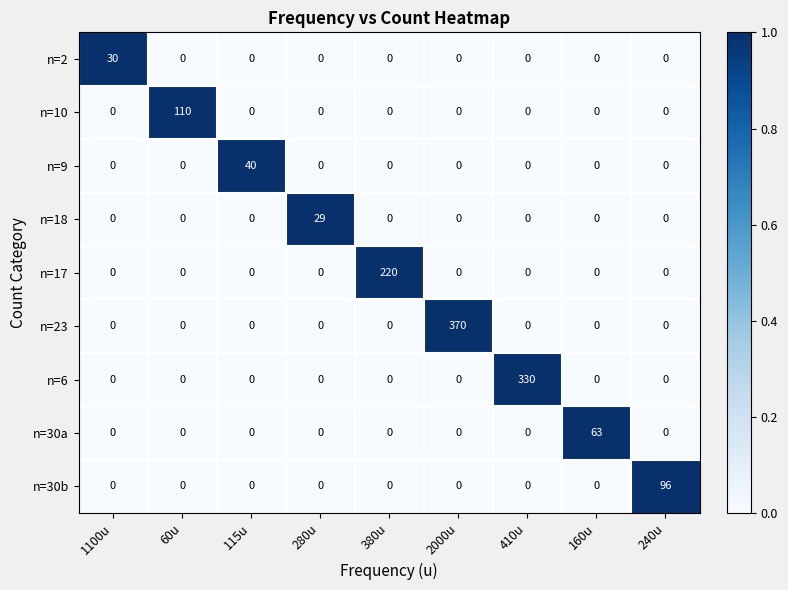

How many data points in n=30a are above 0?

1